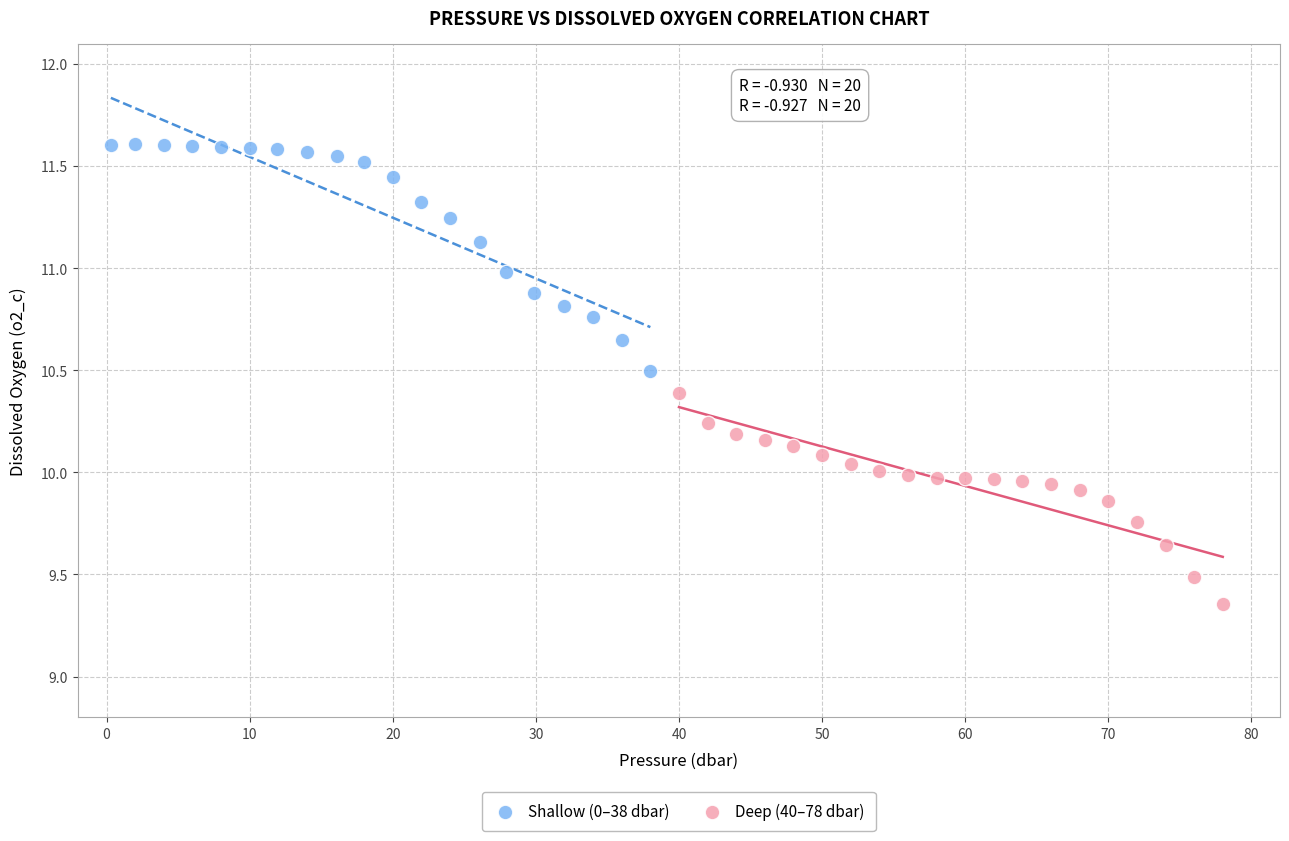

Which series contains the lowest Y value?

Deep (40–78 dbar)